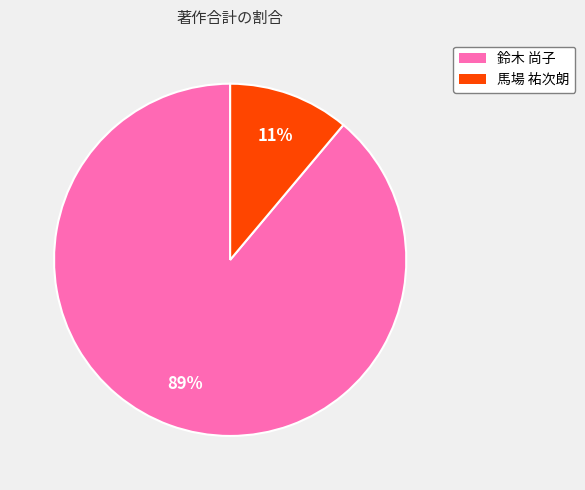

How many segments does this pie chart have?

2